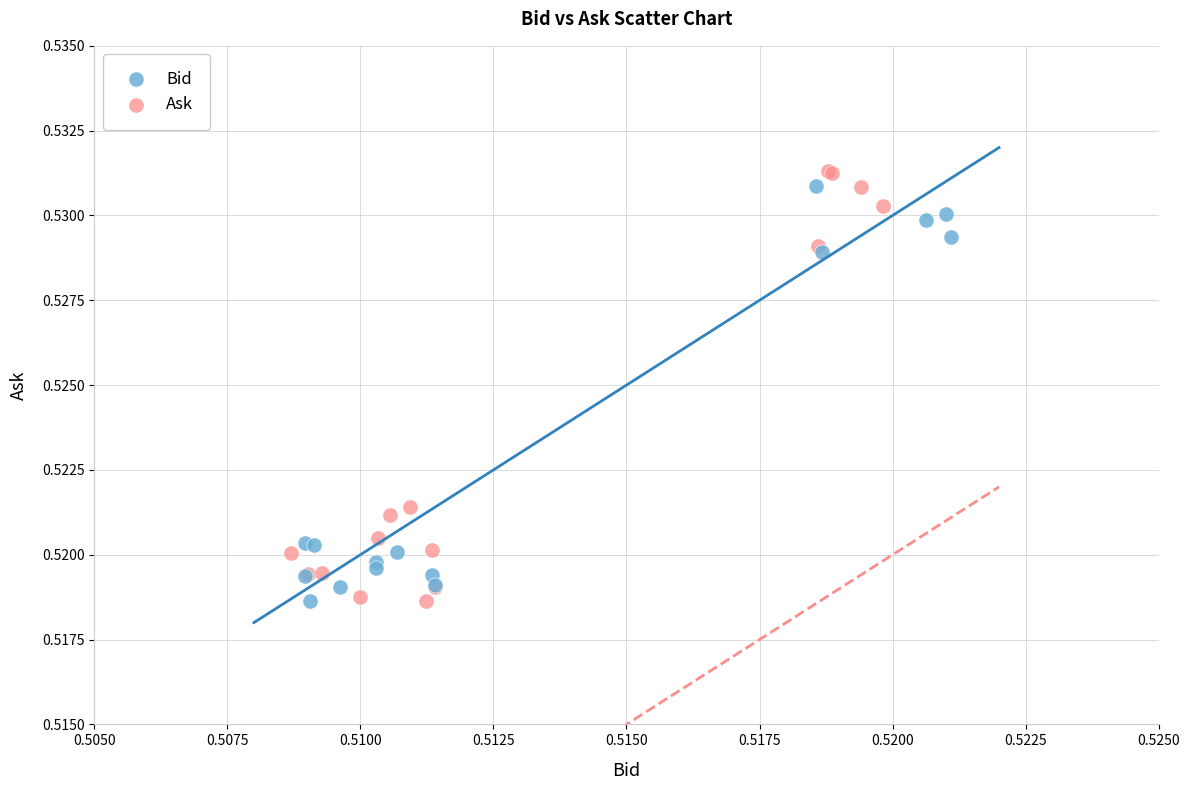

Which series has the widest spread of Y values?

Ask